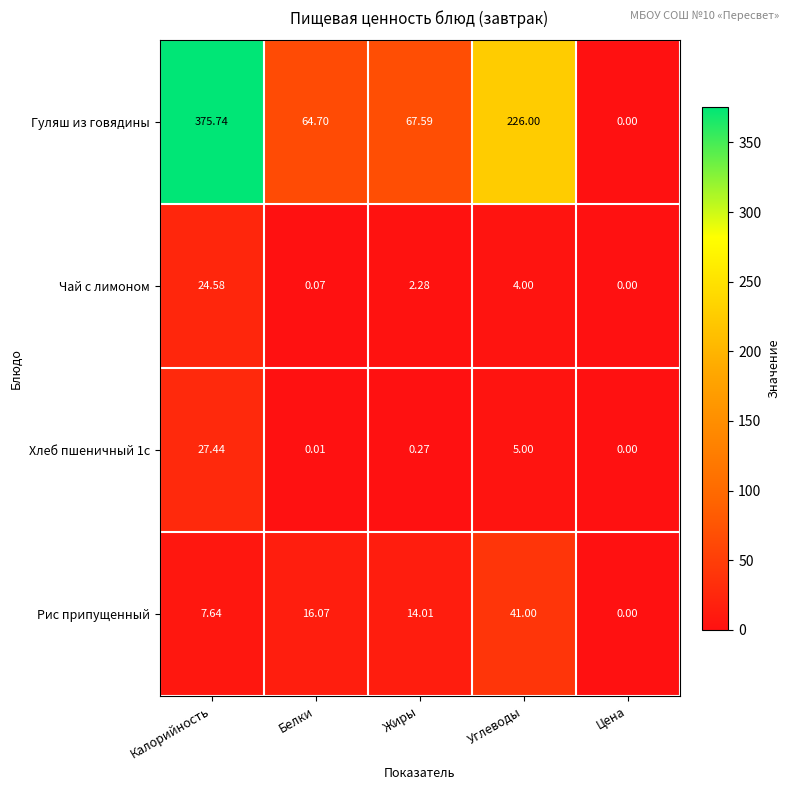

At which category is the sum across all series the highest?

Калорийность